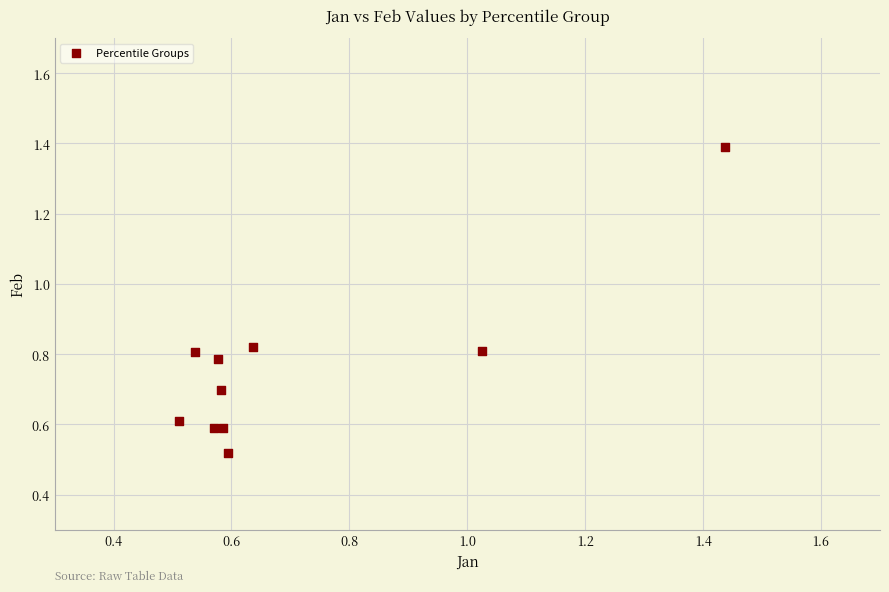

What is the range of Y values (max minus min)?

0.9